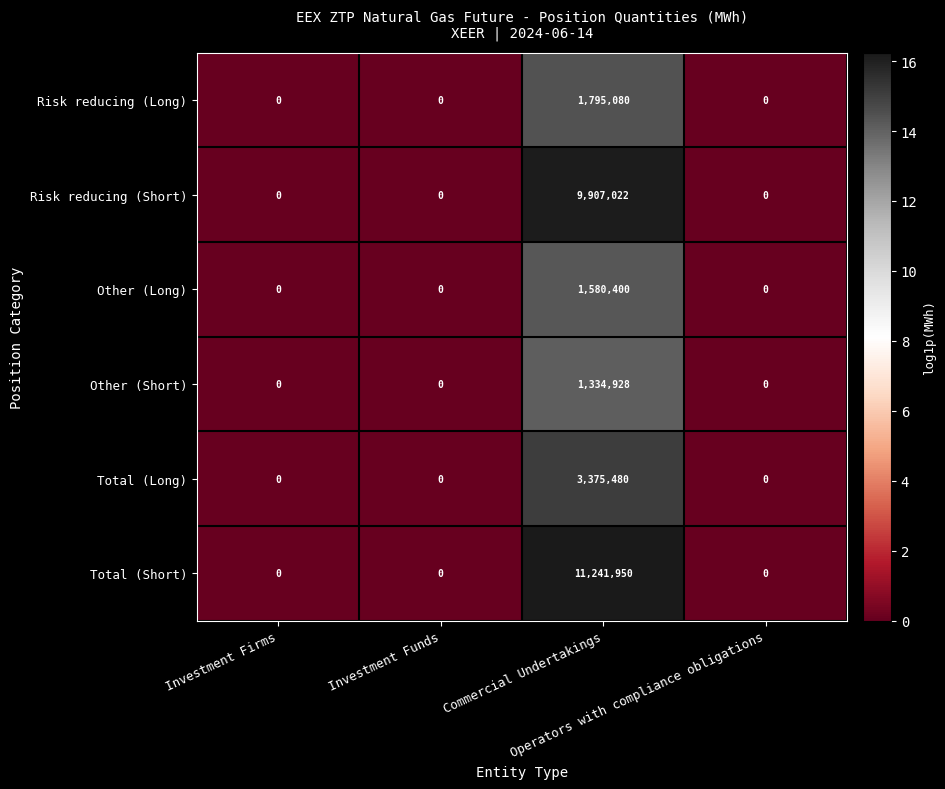

Count the Other (Long) values in the range 0 to 1580400.

4